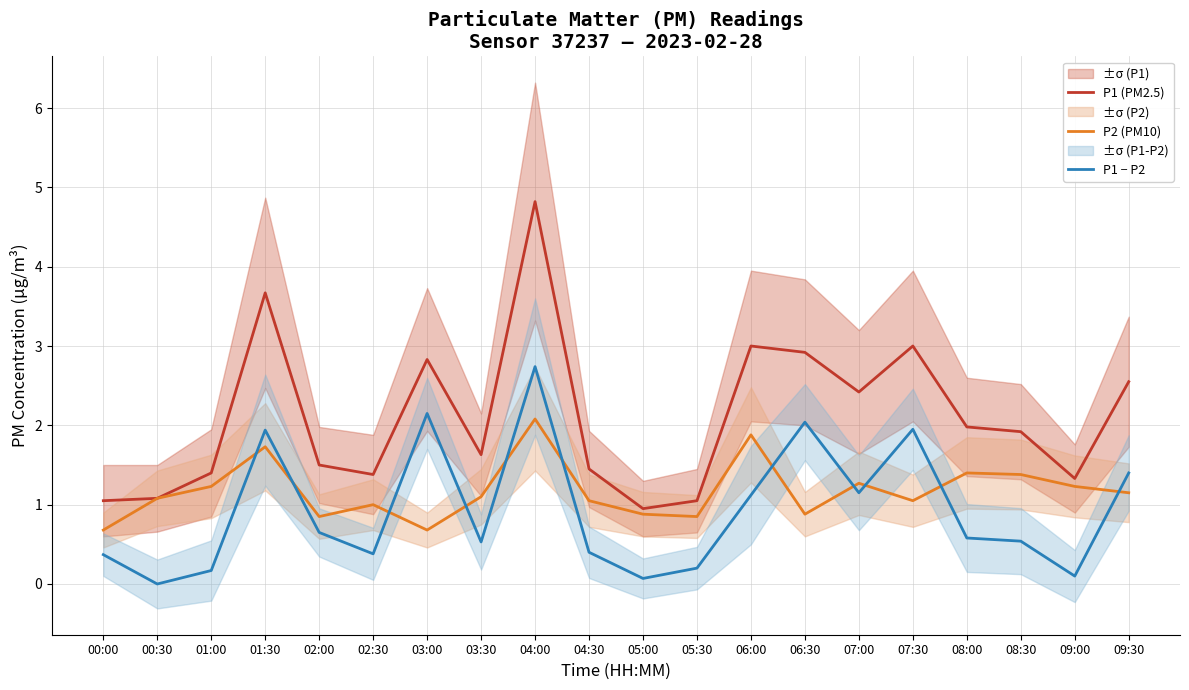

What is the difference between the P1 (PM2.5) values at 07:00 and 02:30?

1.0